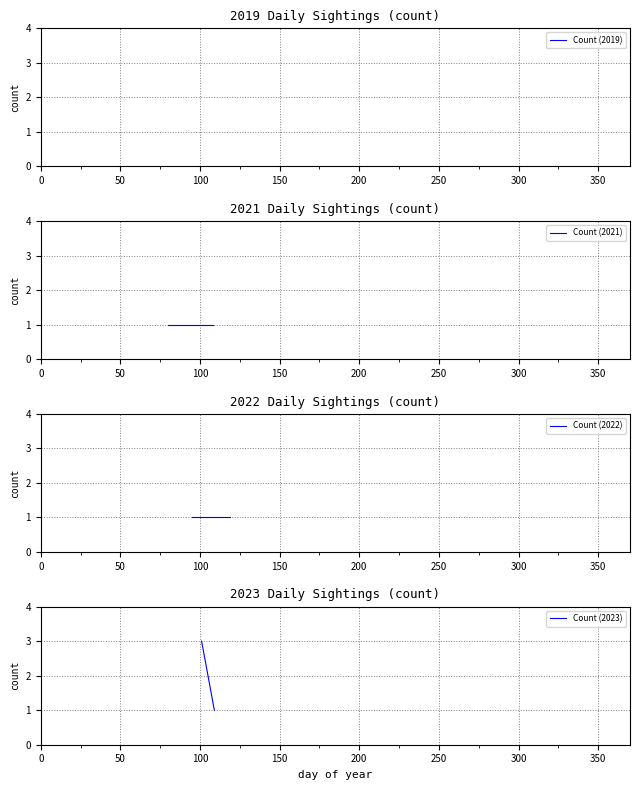

Is this an area chart (filled region under the line)?

No